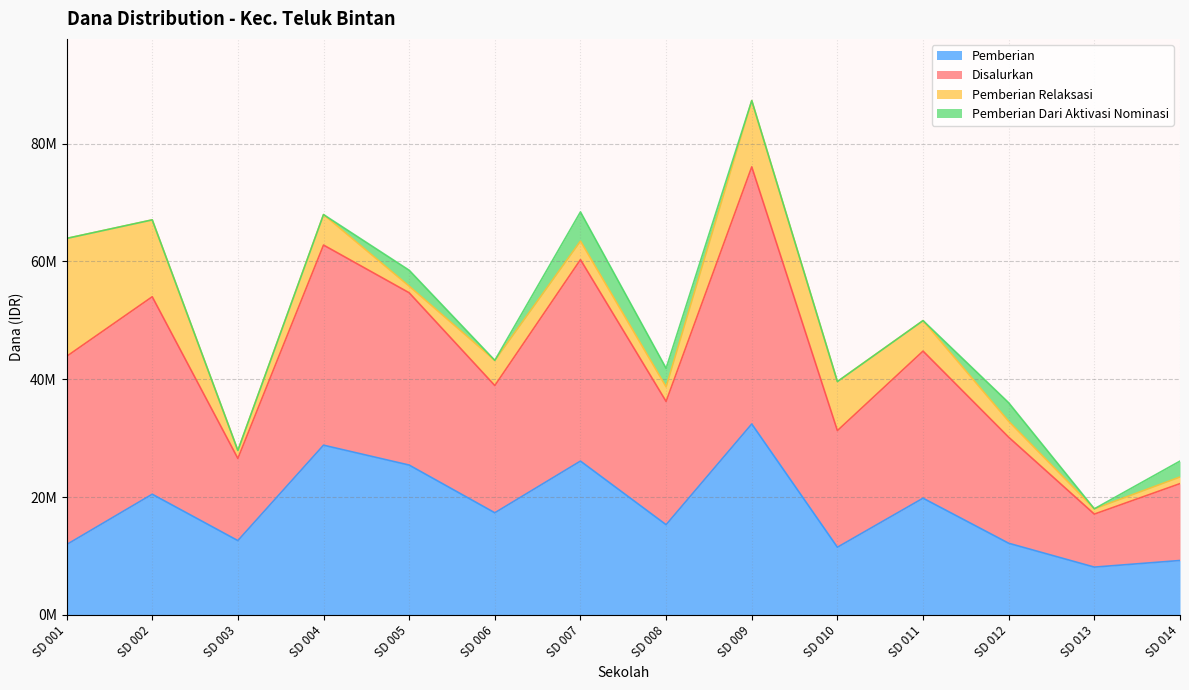

Where is the first local maximum for Pemberian?

SD 002